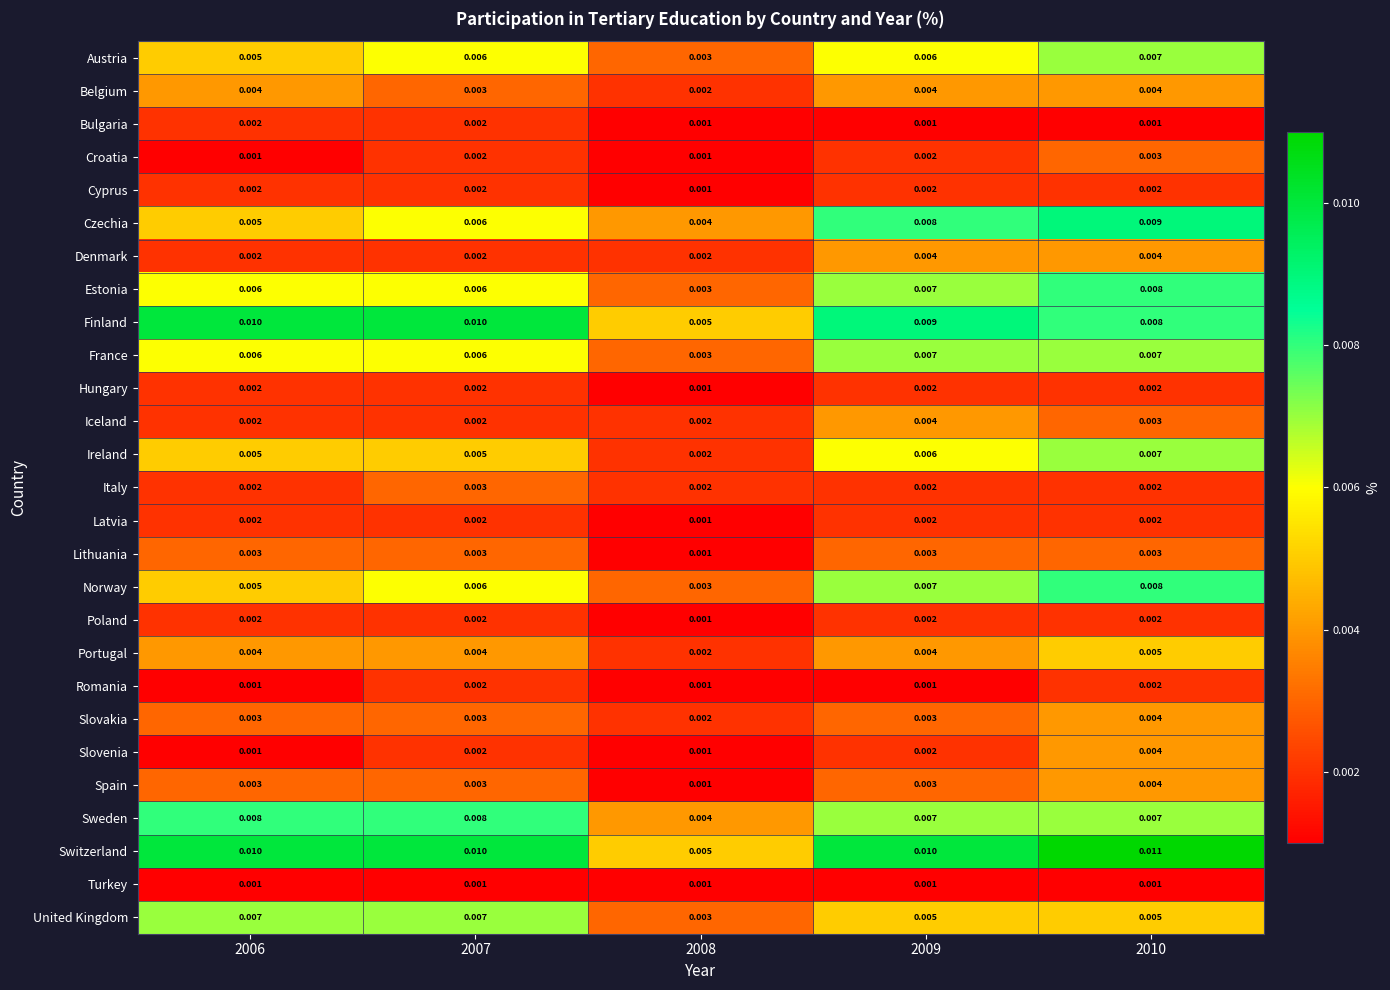

Which series has the largest range (max minus min)?

Switzerland